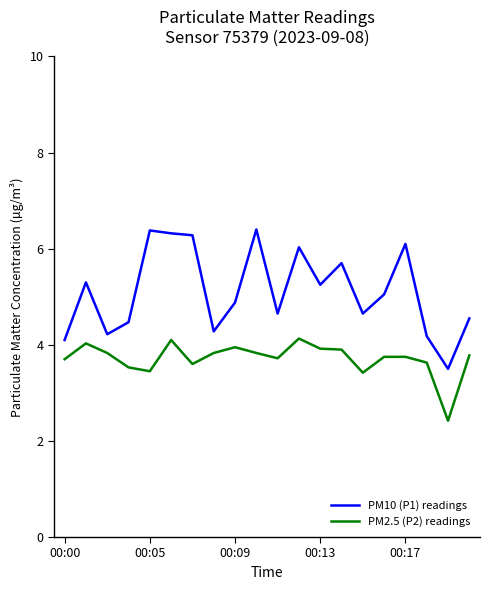

What is the lowest value of the PM2.5 (P2) readings series?

2.4